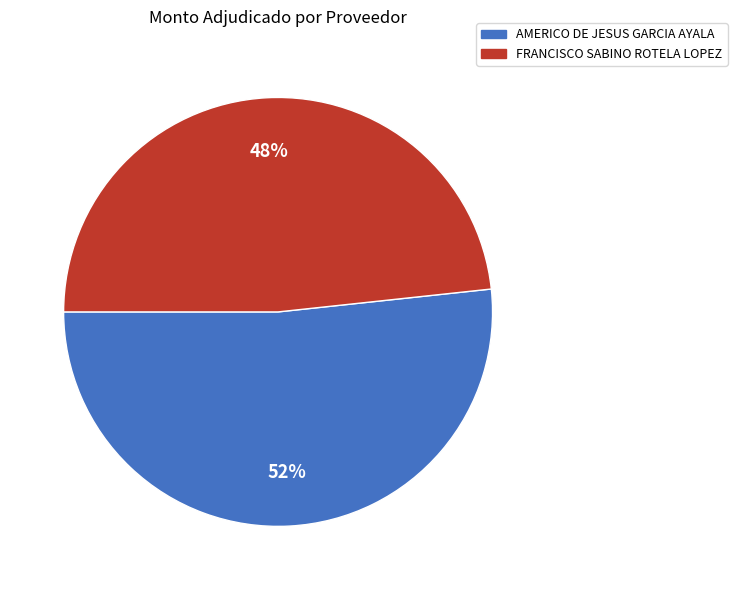

Which slice represents more than half of the pie?

AMERICO DE JESUS GARCIA AYALA